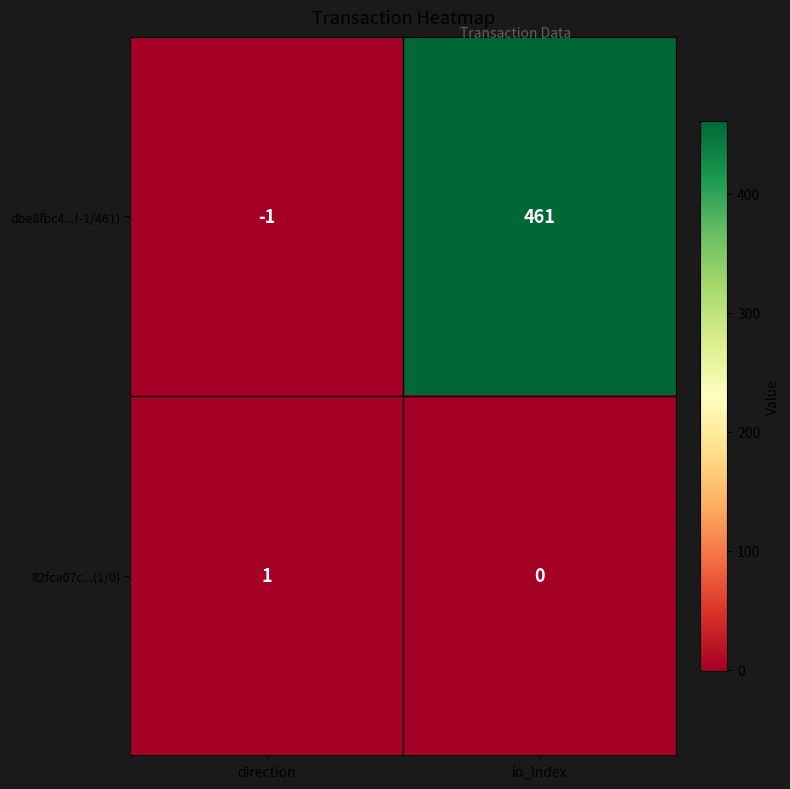

Is the value of dbe8fbc4...(-1/461) at direction greater than the value of 82fca07c...(1/0) at io_index?

No